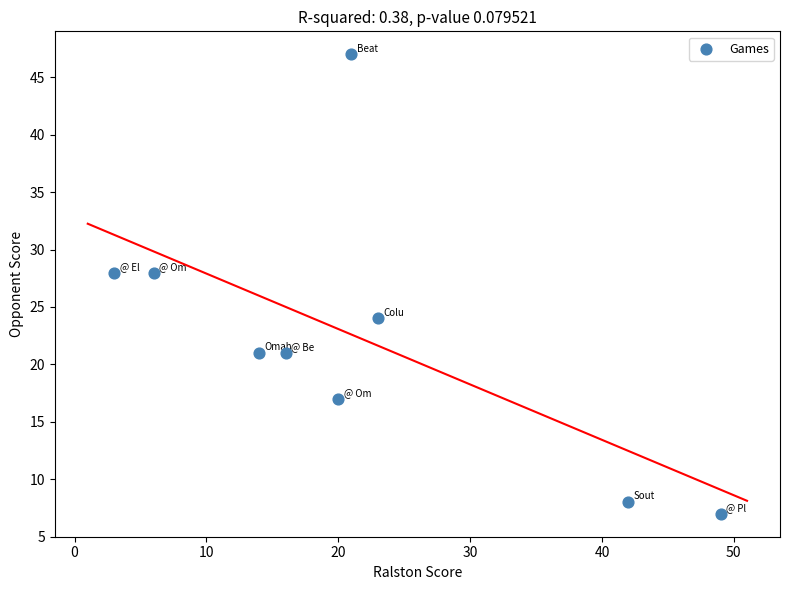

What is the average X value?

22